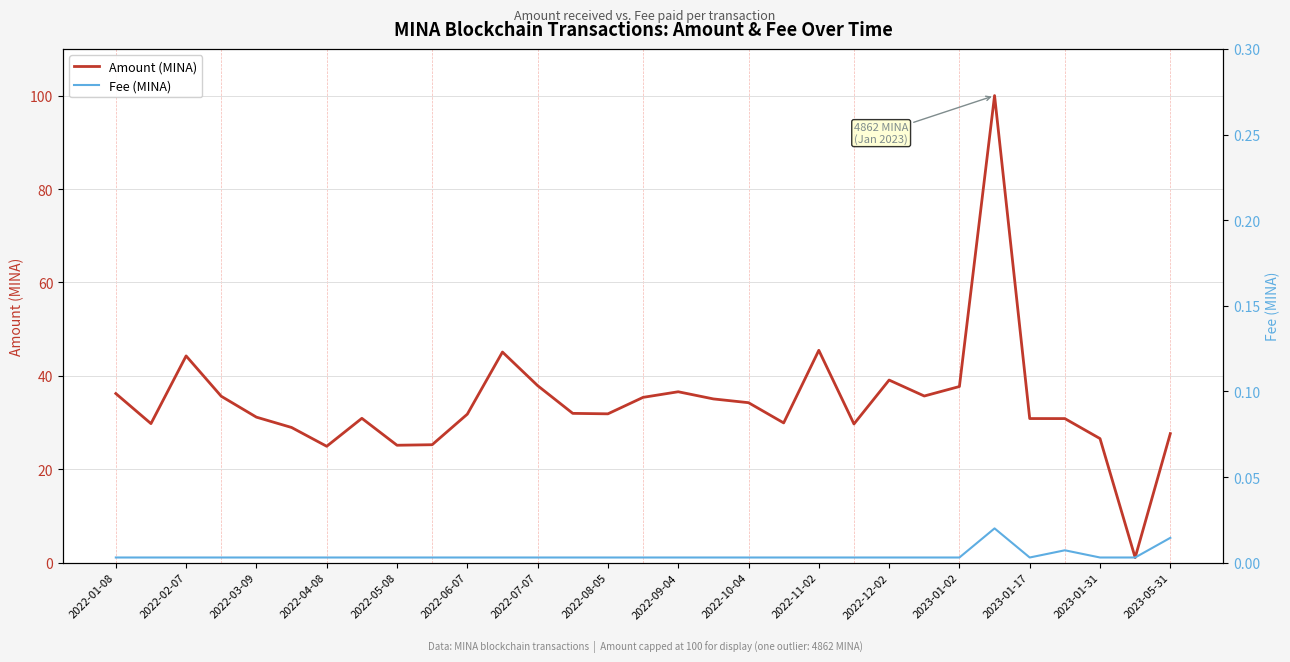

What is the highest value of the Amount (MINA) series?

100.0